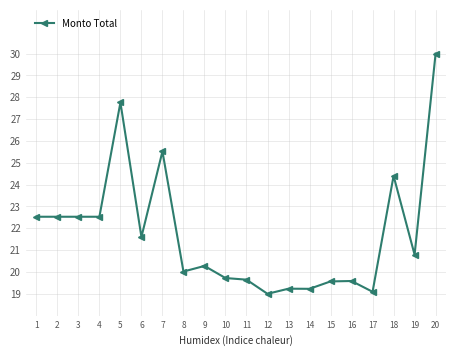

True or false: there are more than 1 points higher than both neighbors.

True